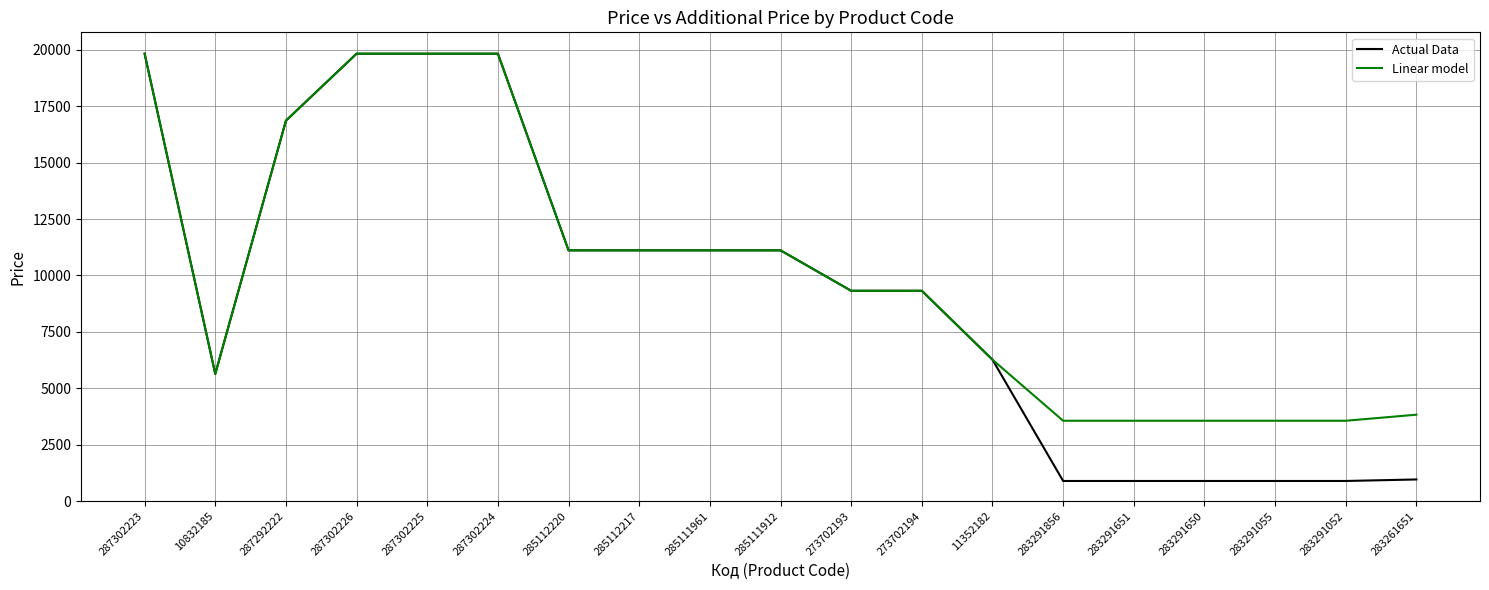

Is it true that Linear model equals 7401.4 at 285112220?

False